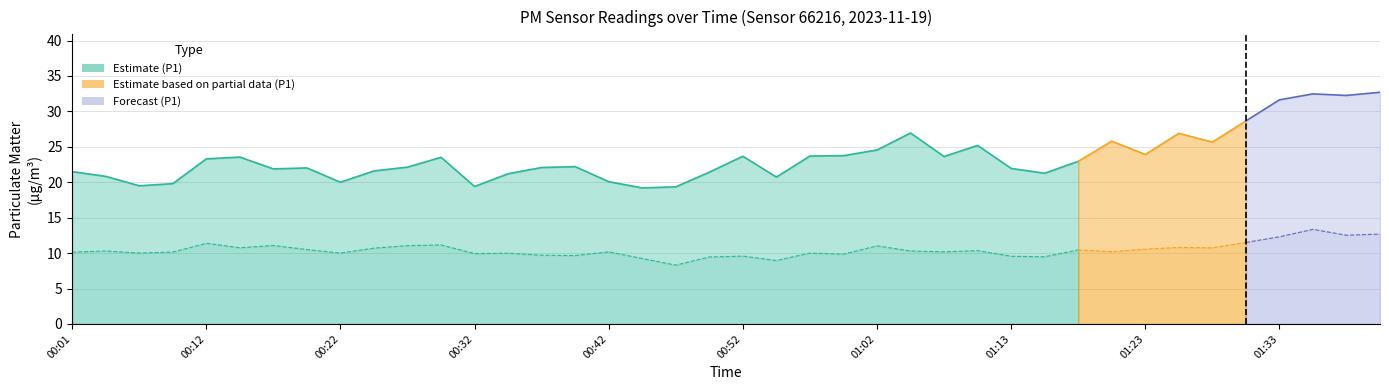

Is the value of P1 at 00:27 greater than the value of P2 at 01:08?

Yes